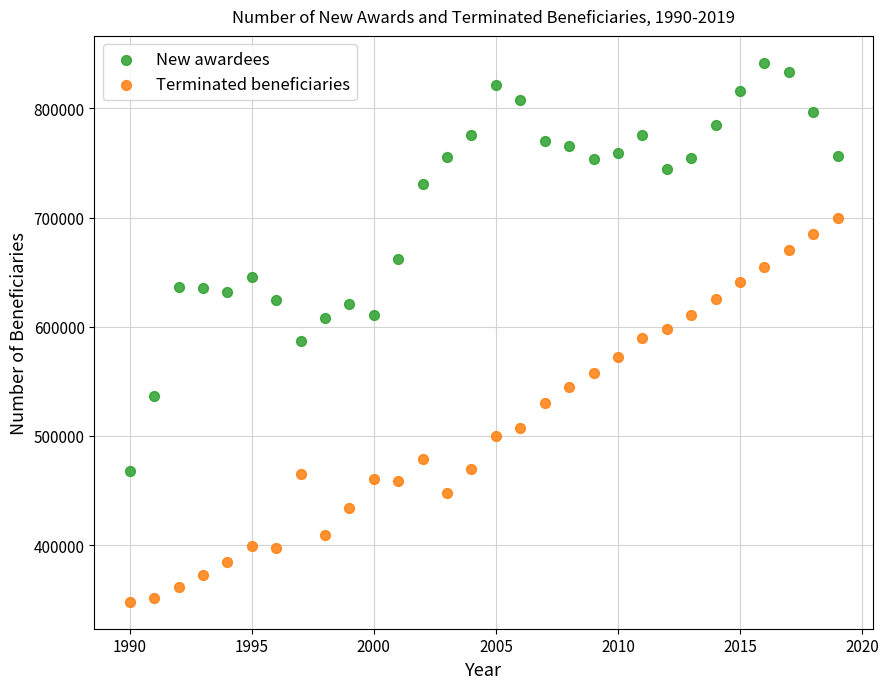

Which series contains the highest Y value?

New awardees